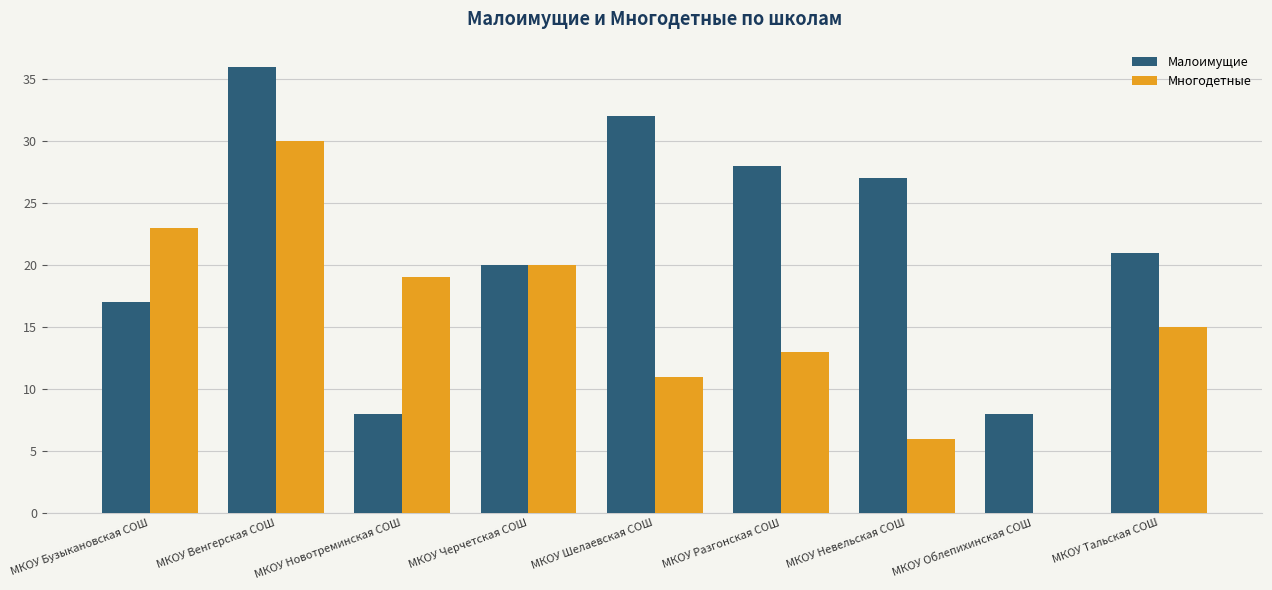

How many groups of bars are there?

9